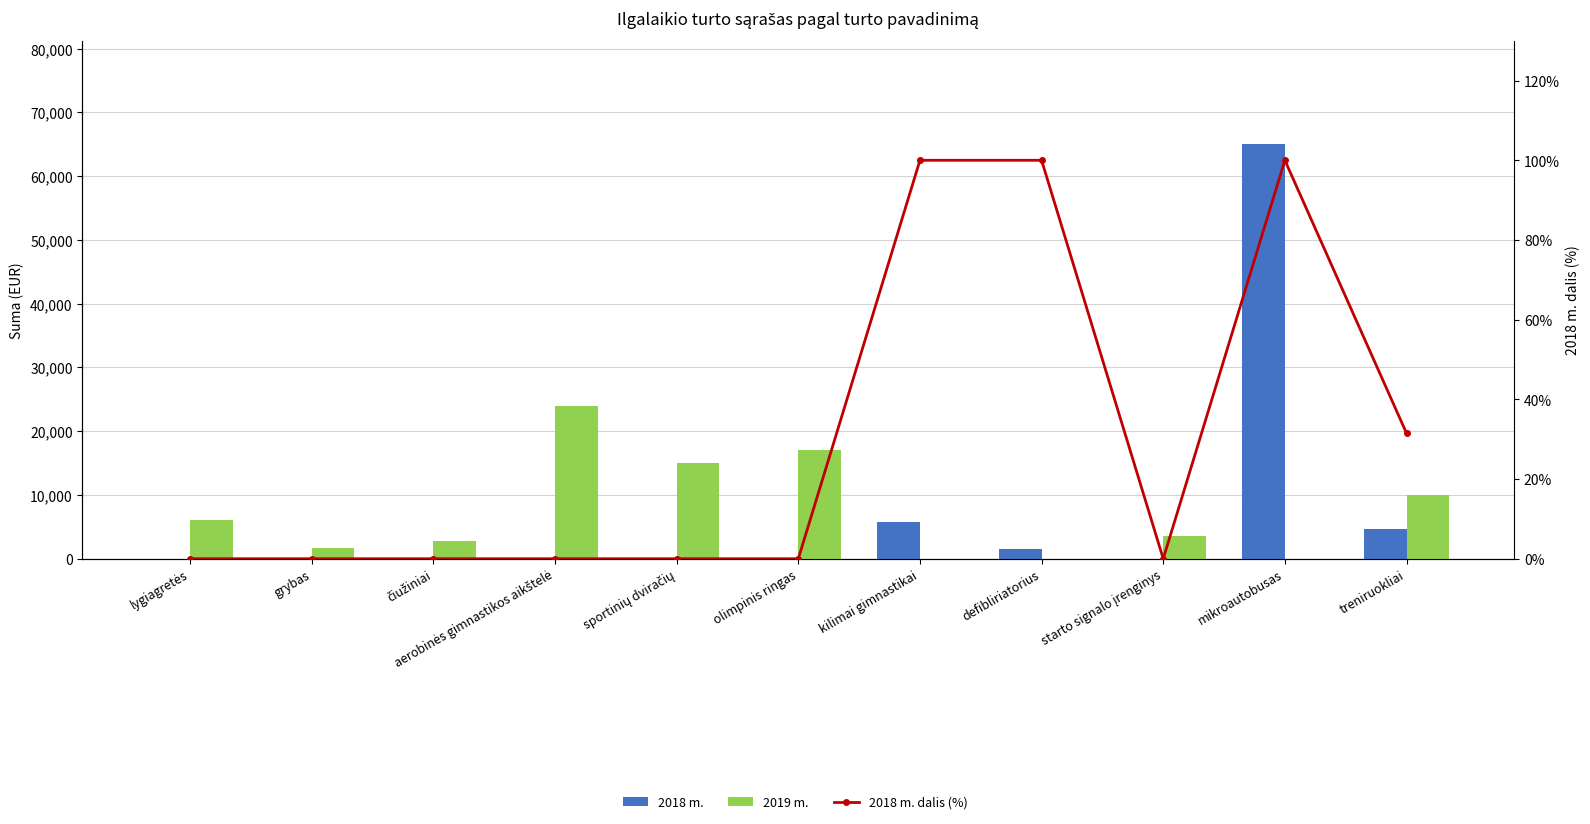

What is the average value of the 2018 m. dalis (%) series?

30.1